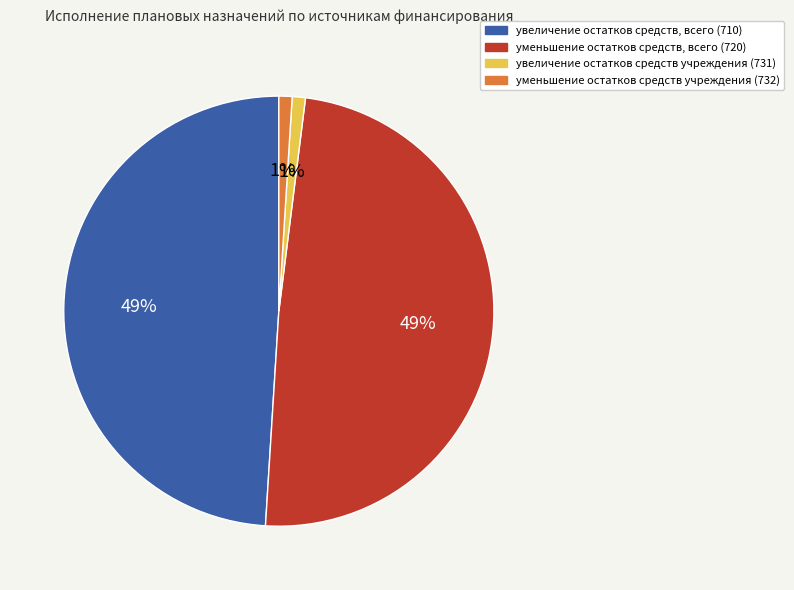

To the nearest percent, what percentage of the pie is уменьшение остатков средств учреждения (732)?

1%